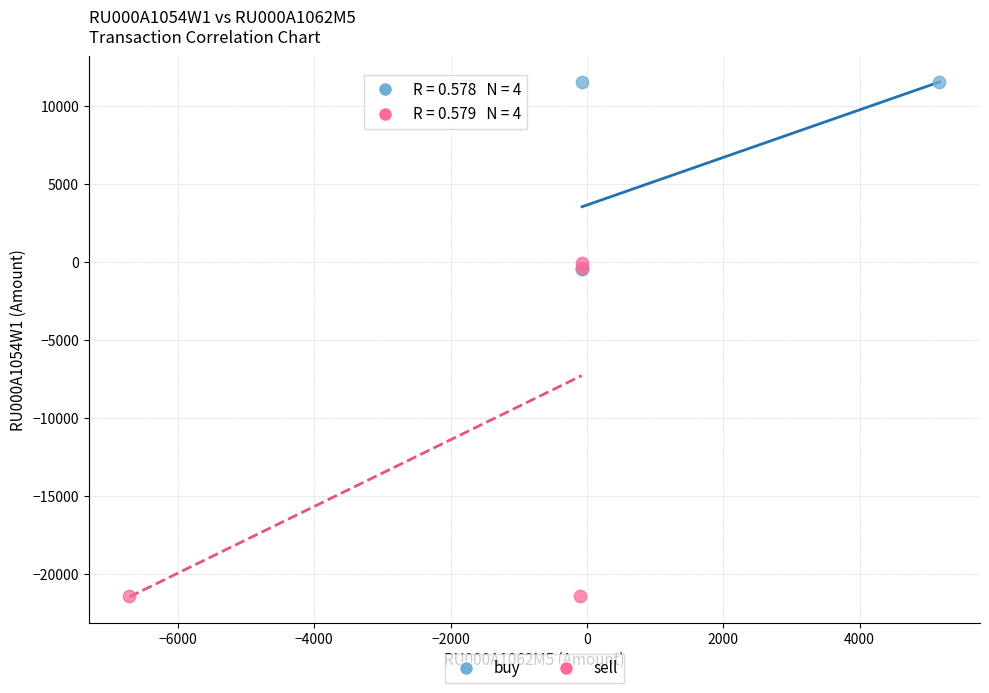

Which series contains the highest Y value?

buy